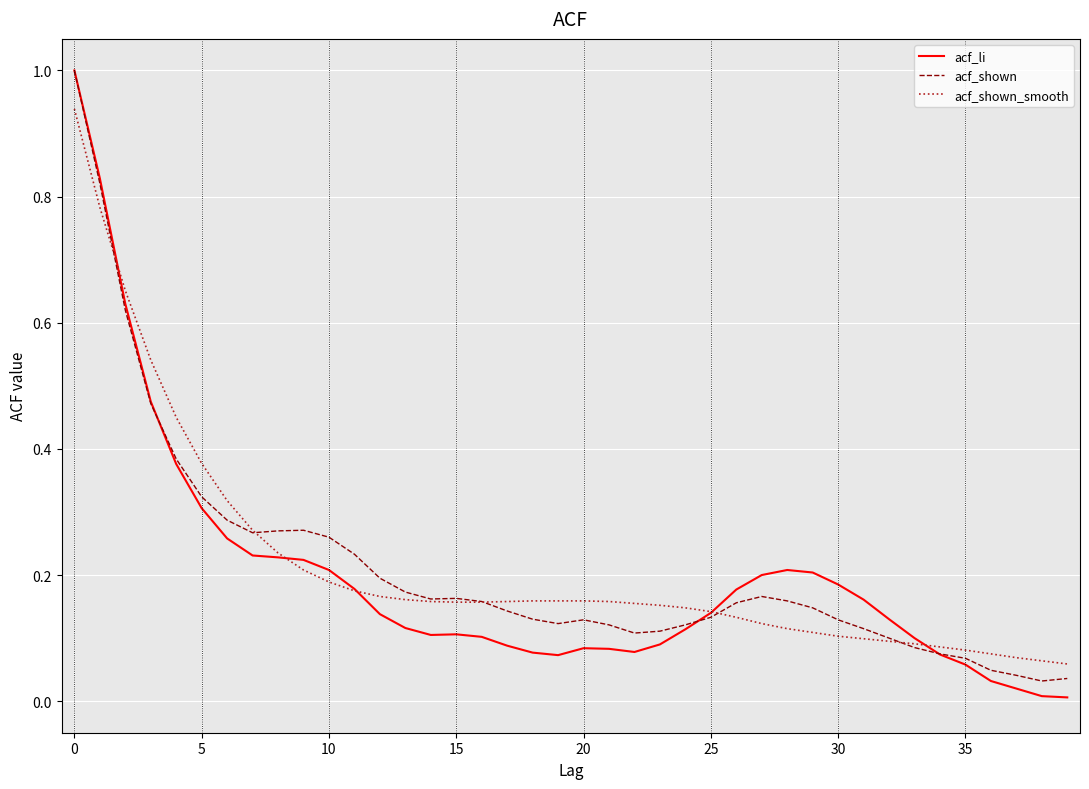

Which series has the widest spread of values?

acf_li